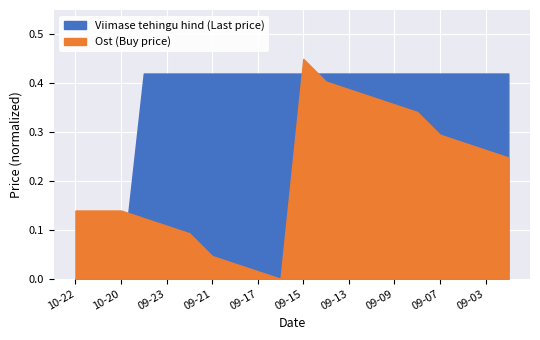

How many values in the Ost (Buy price) series exceed 0?

19